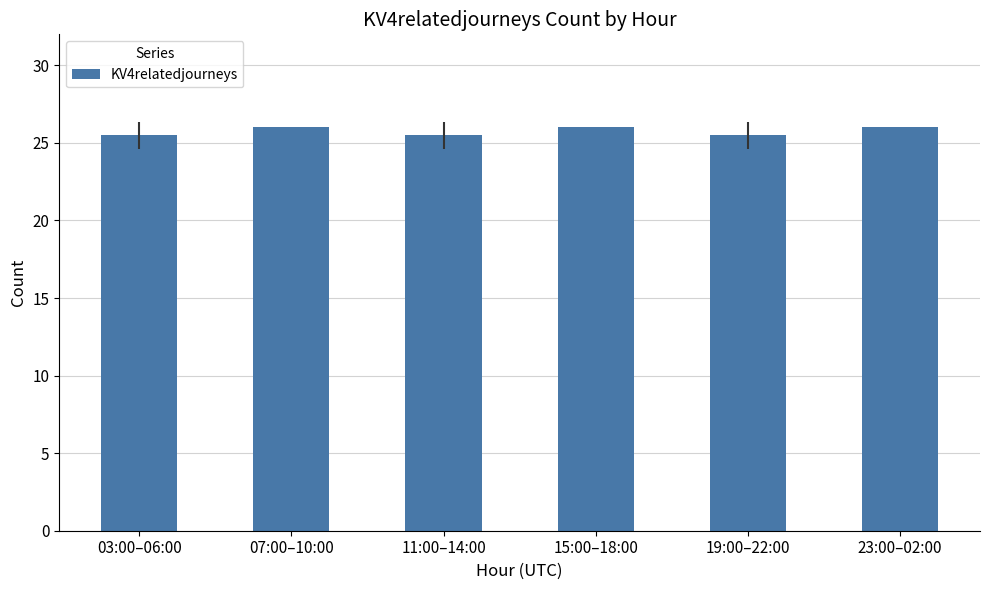

Is it true that the value at 07:00–10:00 is 26.0?

True